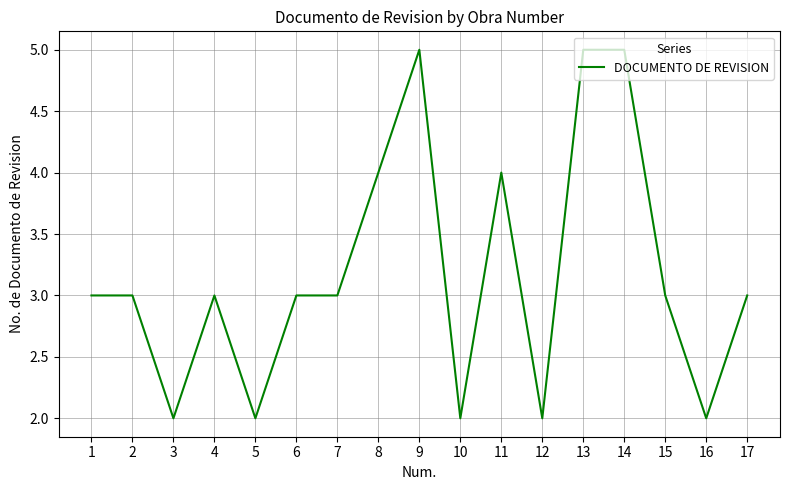

Is it true that the value at 9 is 5?

True